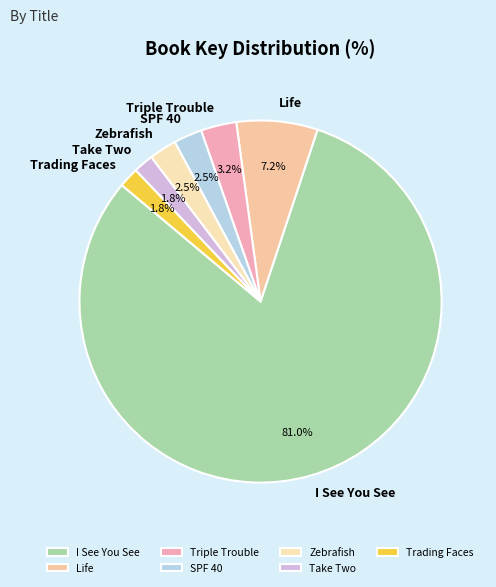

How many slices are in this pie chart?

7